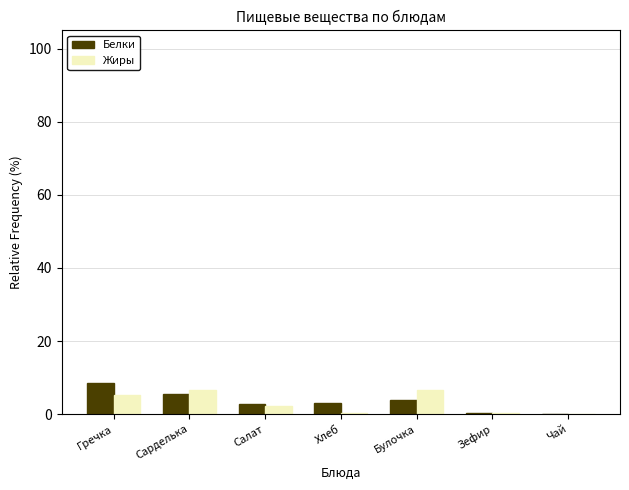

Which series changed the most between Гречка and Хлеб?

Белки